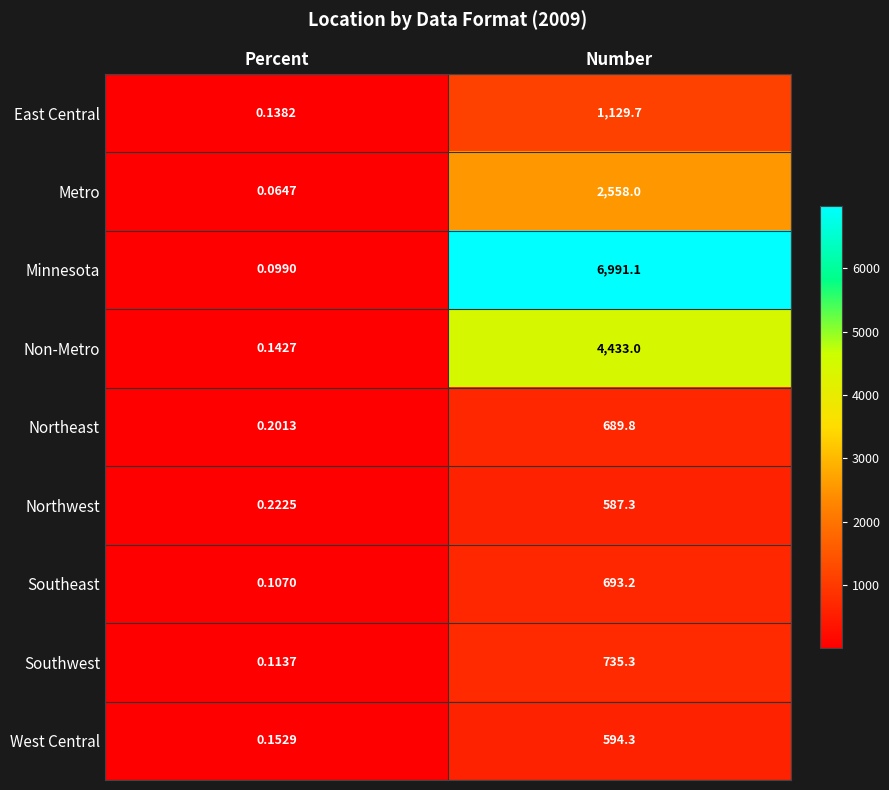

Which series changed the most between Percent and Number?

Minnesota